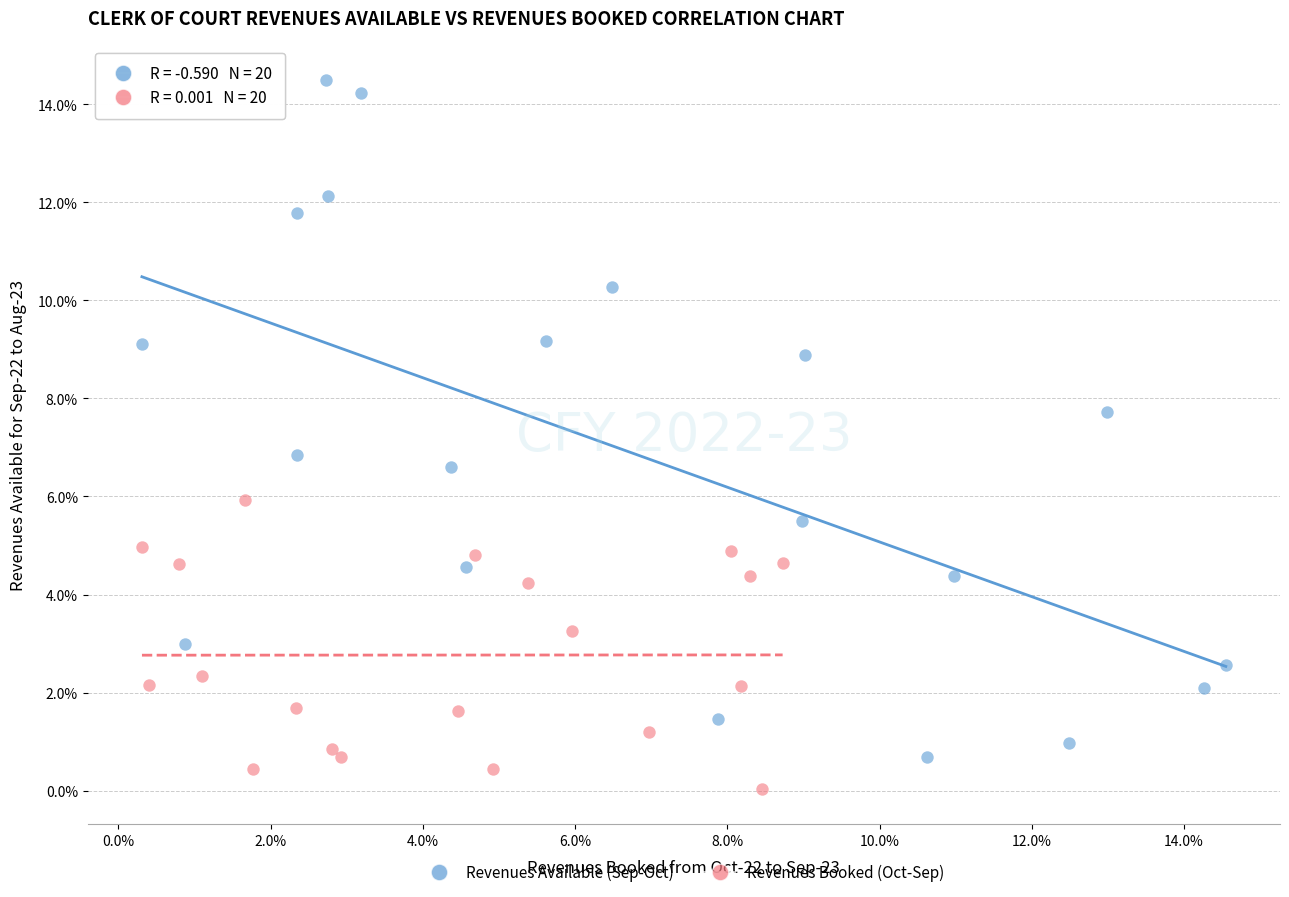

What are all the series names shown in the legend?

Revenues Available (Sep-Oct), Revenues Booked (Oct-Sep)